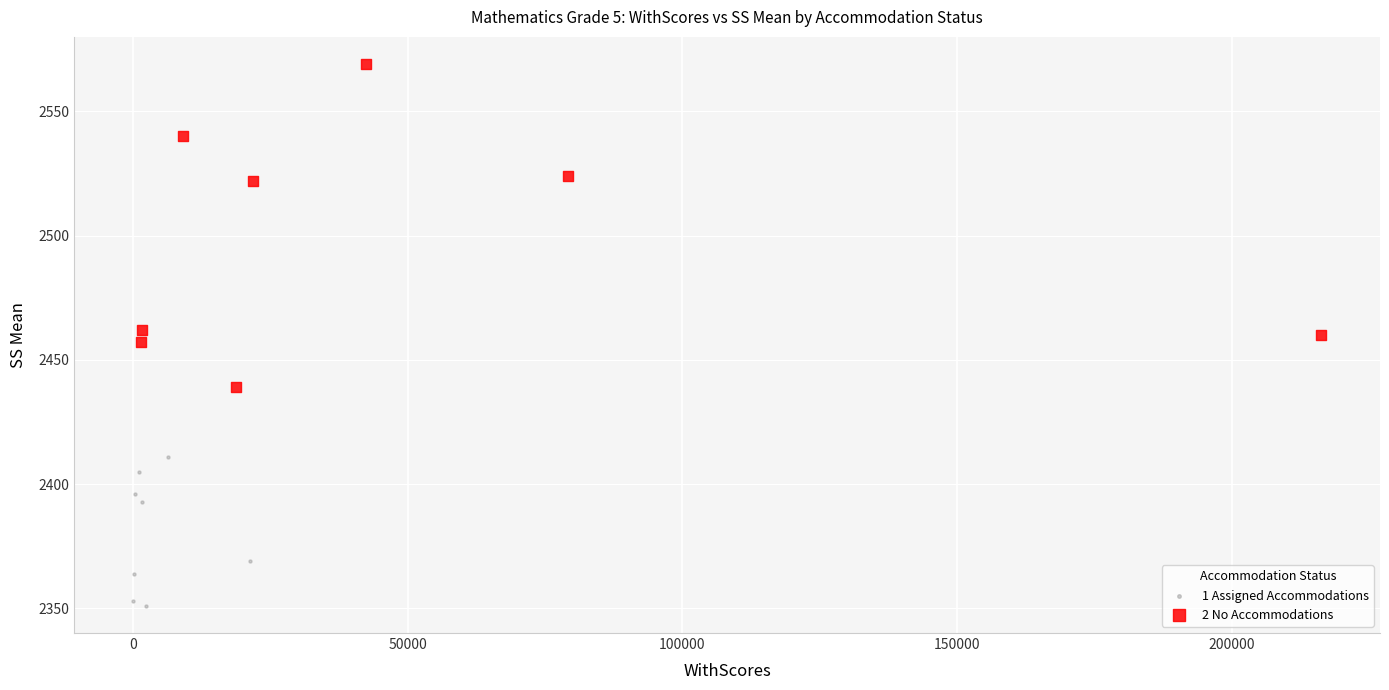

What are all the series names shown in the legend?

1 Assigned Accommodations, 2 No Accommodations